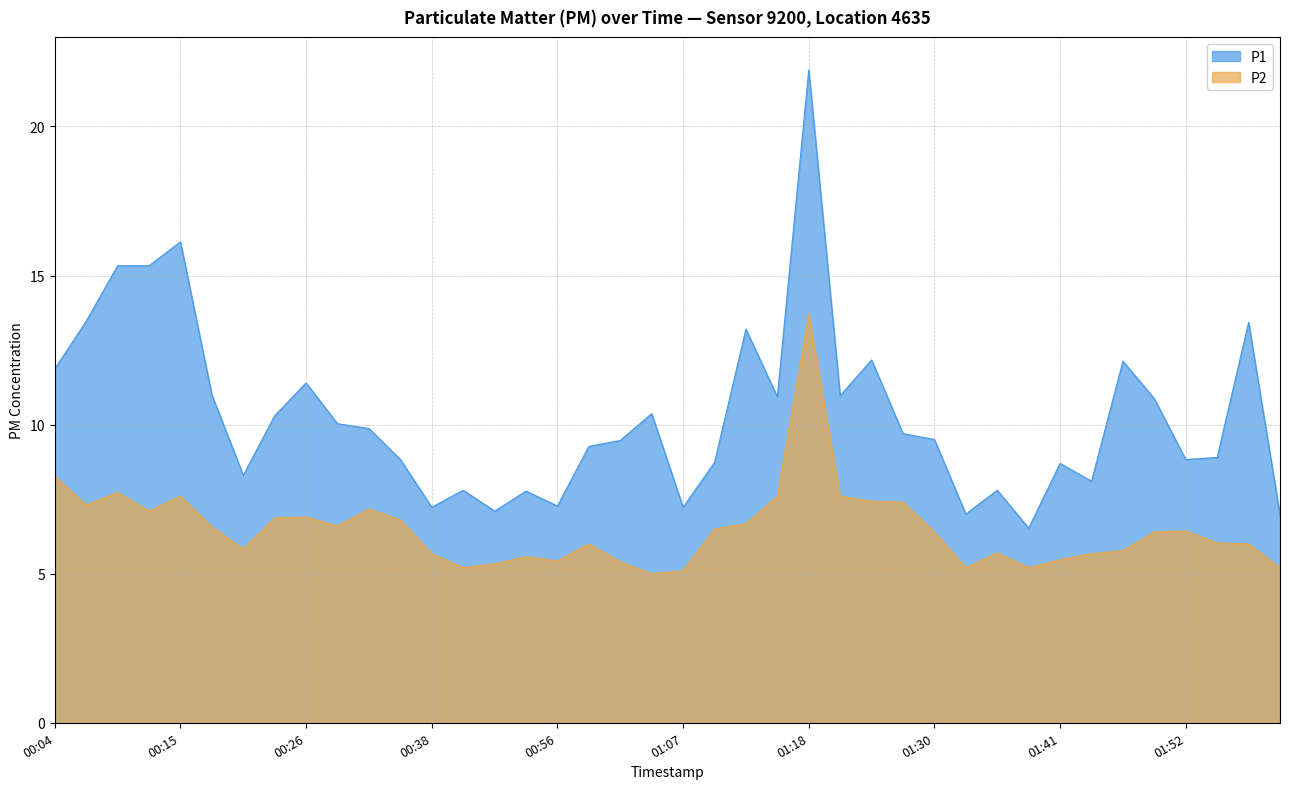

Rank the series by their maximum value, from highest to lowest.

P1, P2